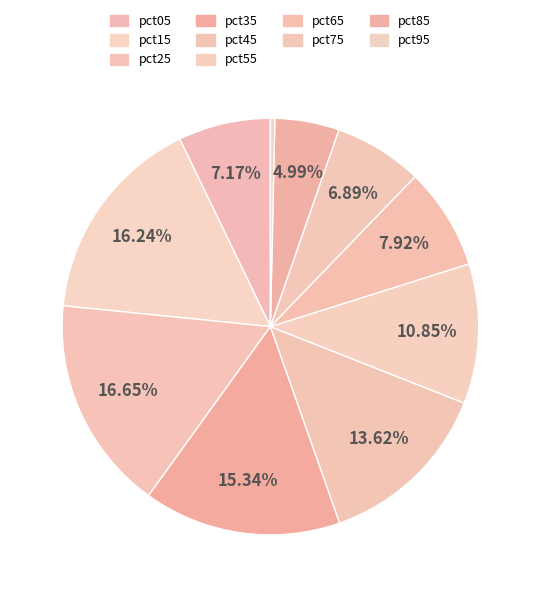

How many segments does this pie chart have?

10